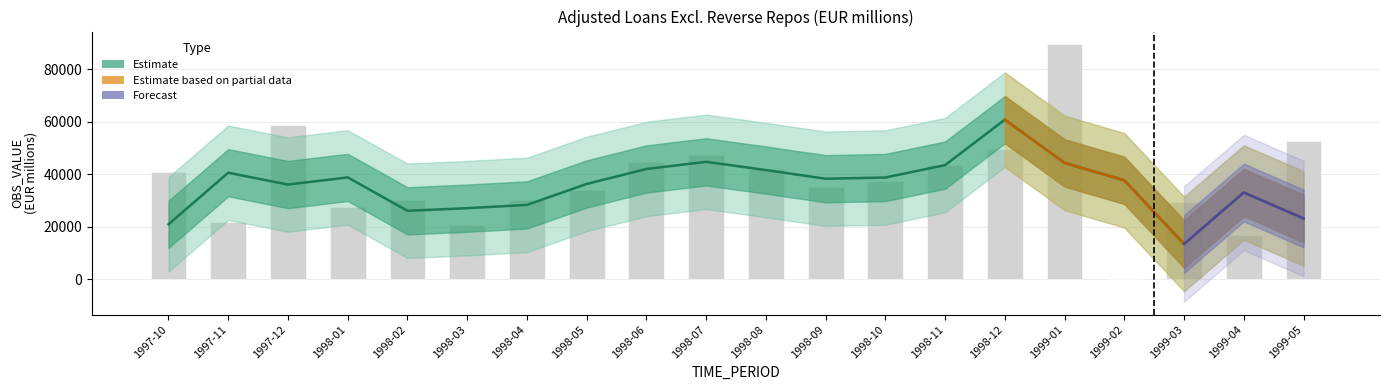

Reading left to right, transcribe all the data shown in this chart.

1997-10=40905	1997-11=22010	1997-12=58918	1998-01=27374	1998-02=30205	1998-03=20736	1998-04=30376	1998-05=33902	1998-06=44724	1998-07=47483	1998-08=42081	1998-09=35320	1998-10=37565	1998-11=43477	1998-12=49524	1999-01=89509	1999-02=0	1999-03=29630	1999-04=16745	1999-05=52847